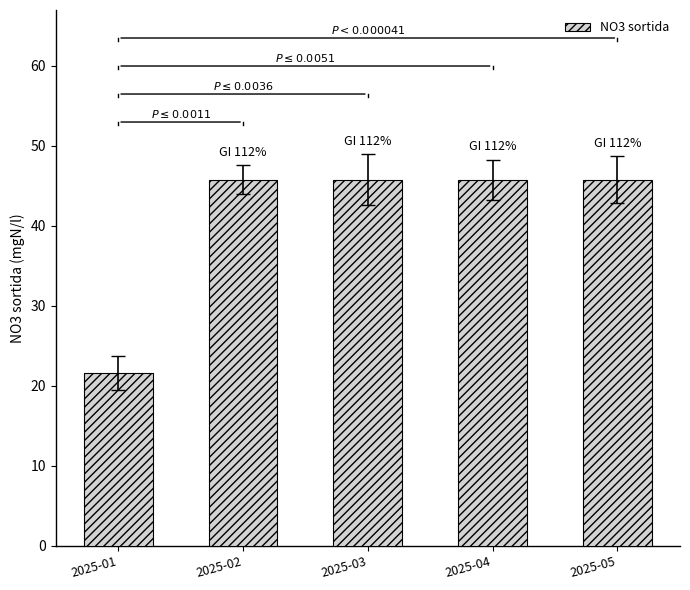

The value at 2025-02 is 25.1. True or false?

False